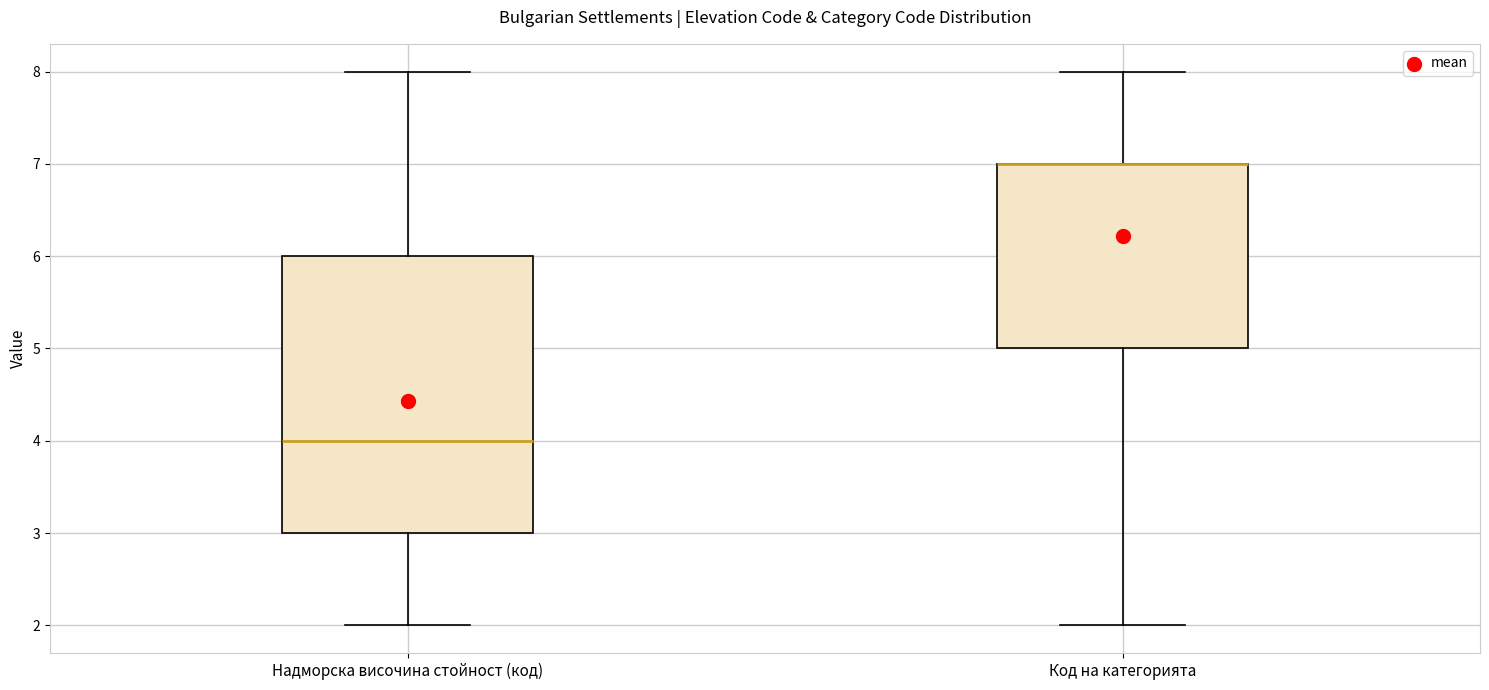

Reading left to right, read every box against the y-axis: the position of its median line, the range the box covers, and the ends of its whiskers. The values are not printed on the chart, so give them approximately, as read against the axis.

Надморска височина стойност (код): median 4, box 3 to 6, whiskers 2 to 8
Код на категорията: median 7 (drawn on the box's upper edge), box 5 to 7, whiskers 2 to 8